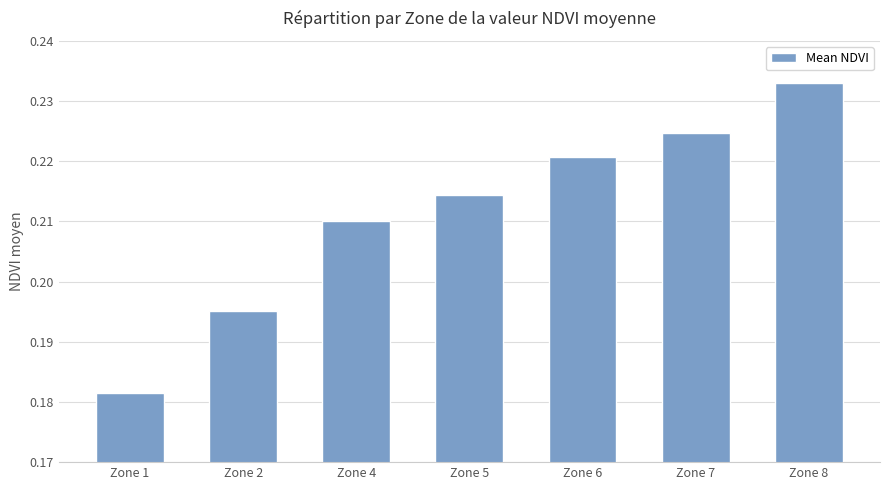

The chart shows a value of 0.1 at Zone 2. True or false?

False